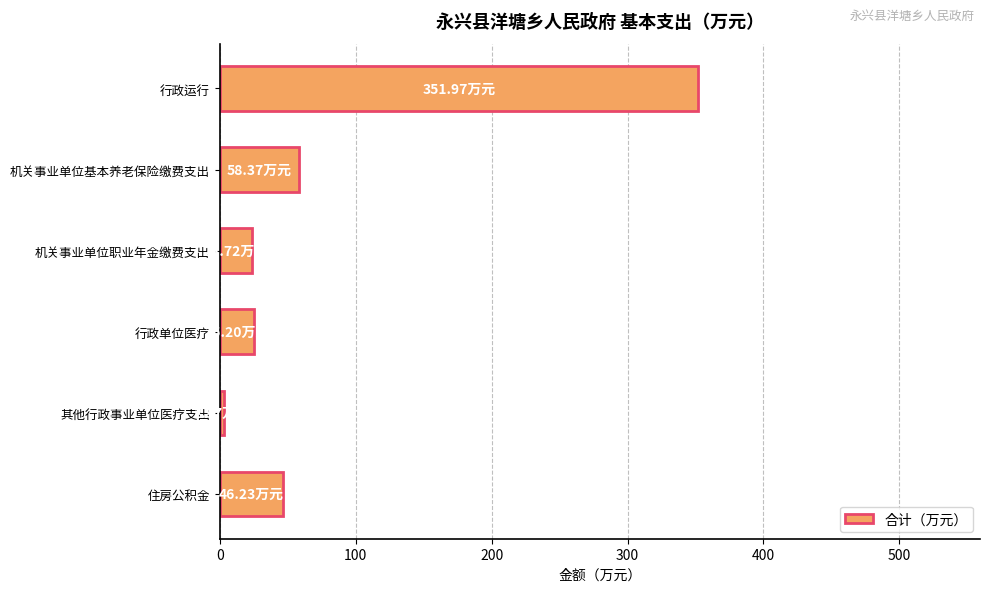

What is the label of the 6th bar from the top?

住房公积金